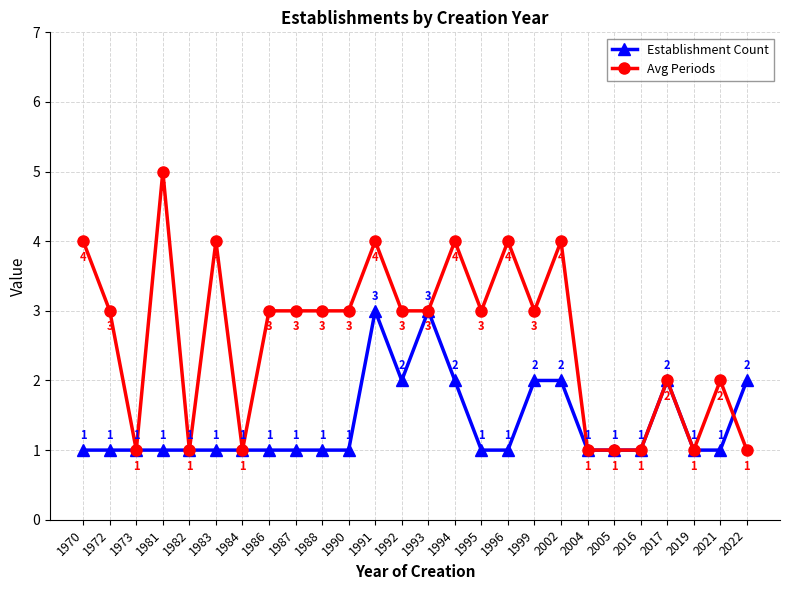

What is the difference between the maximum and second lowest values in the Establishment Count series?

2